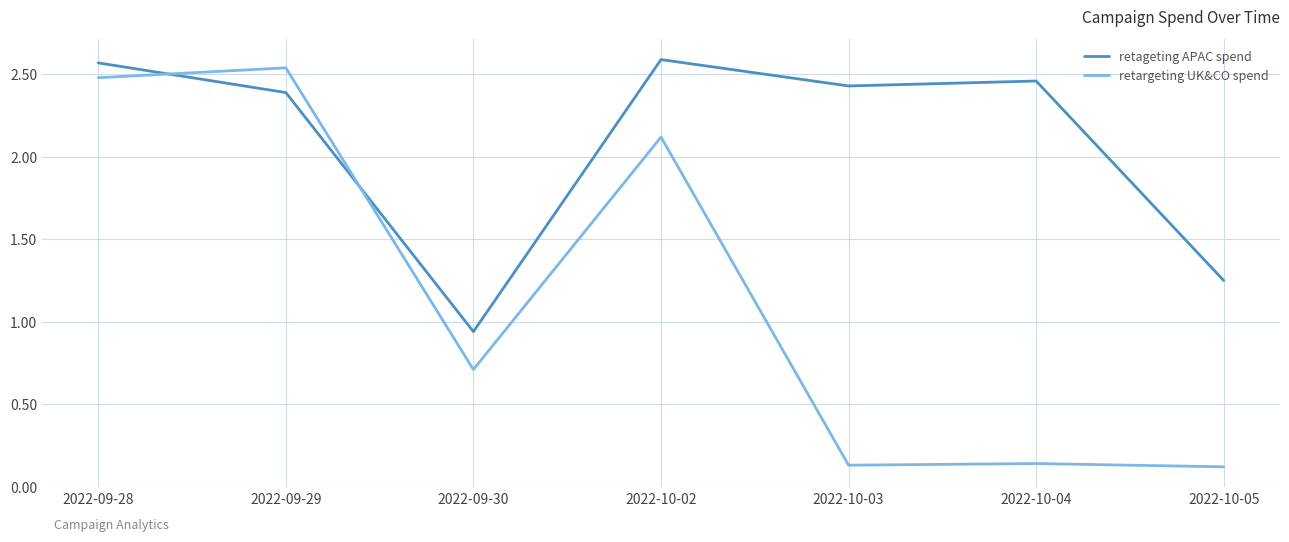

Rank the series by their average value, from highest to lowest.

retageting APAC spend, retargeting UK&CO spend